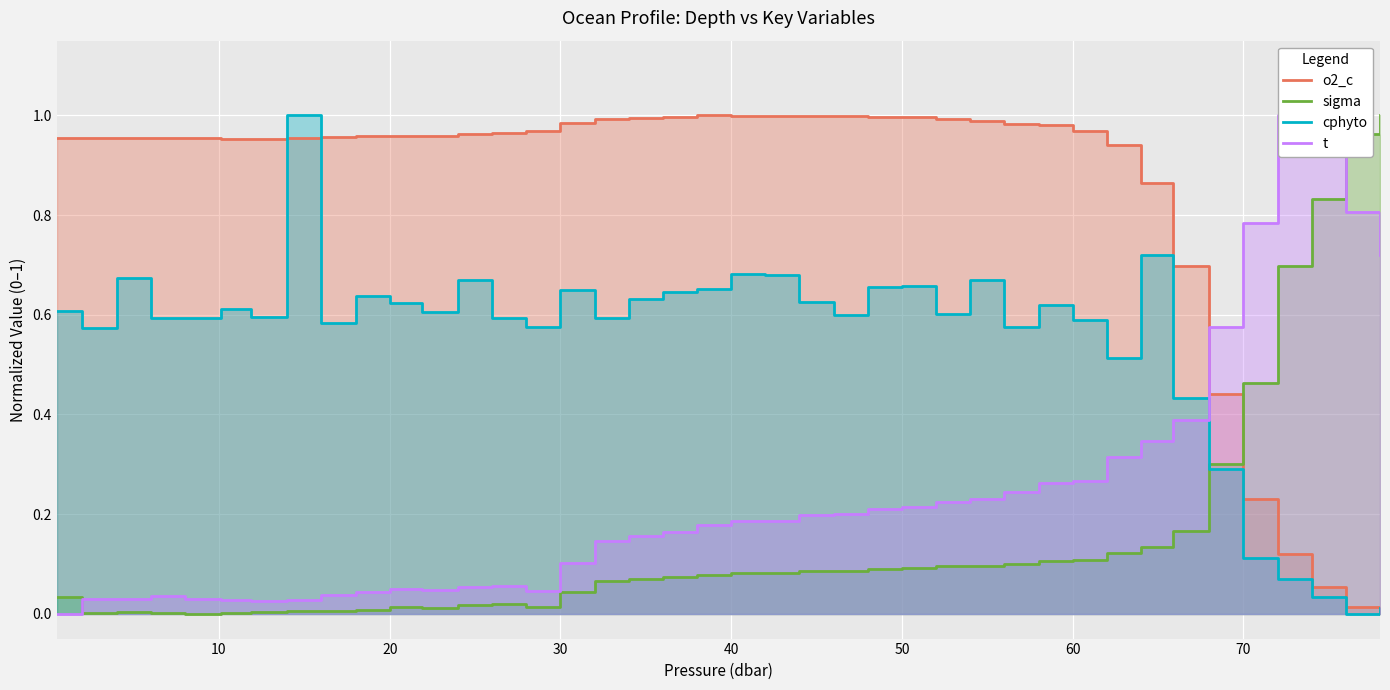

How many lines are shown in the chart?

4